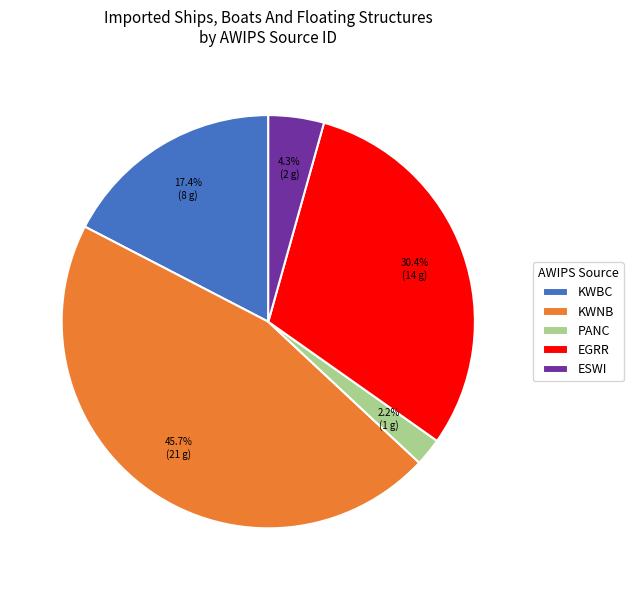

Which has a higher value, PANC or KWNB?

KWNB